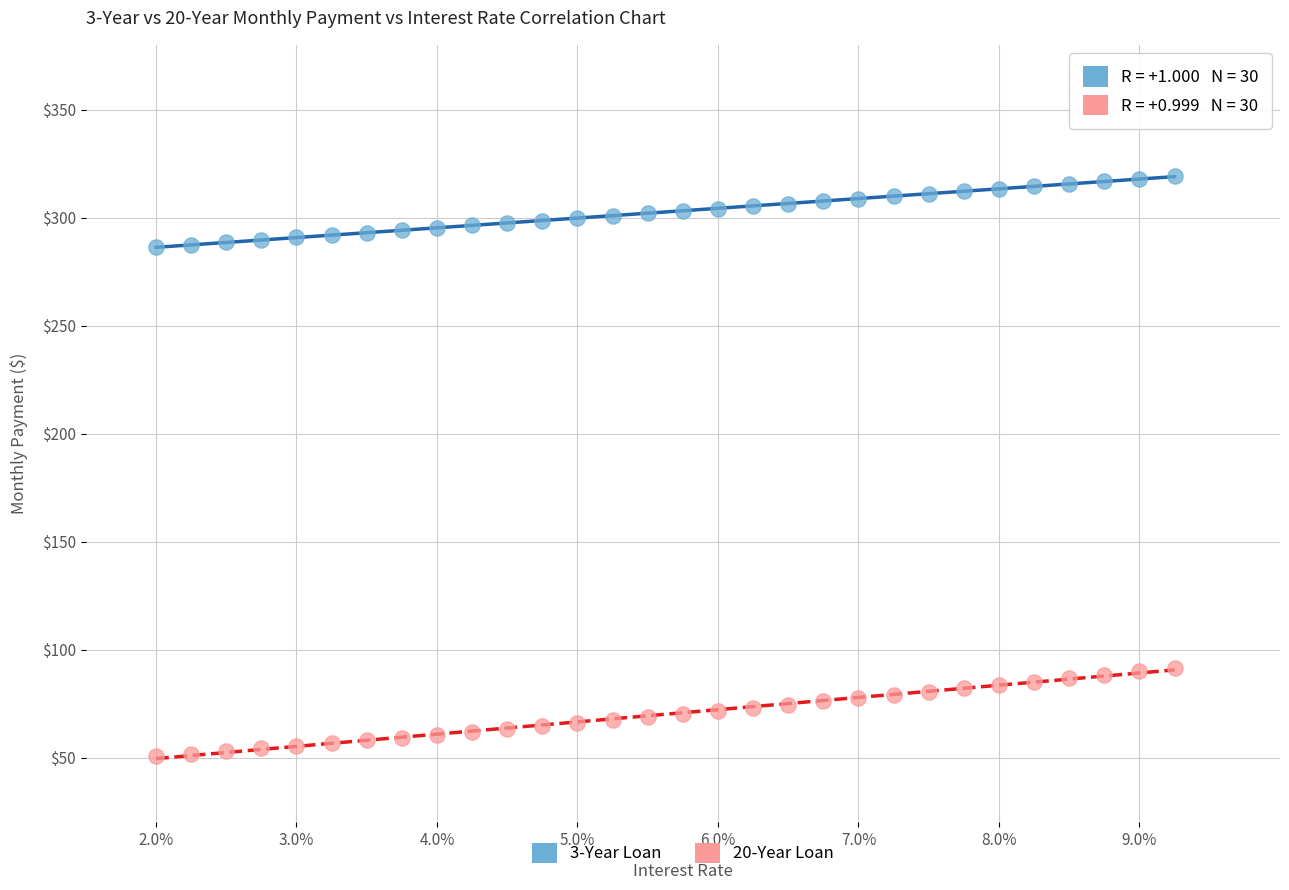

Across all data points, what is the range of Y values (max minus min)?

268.6